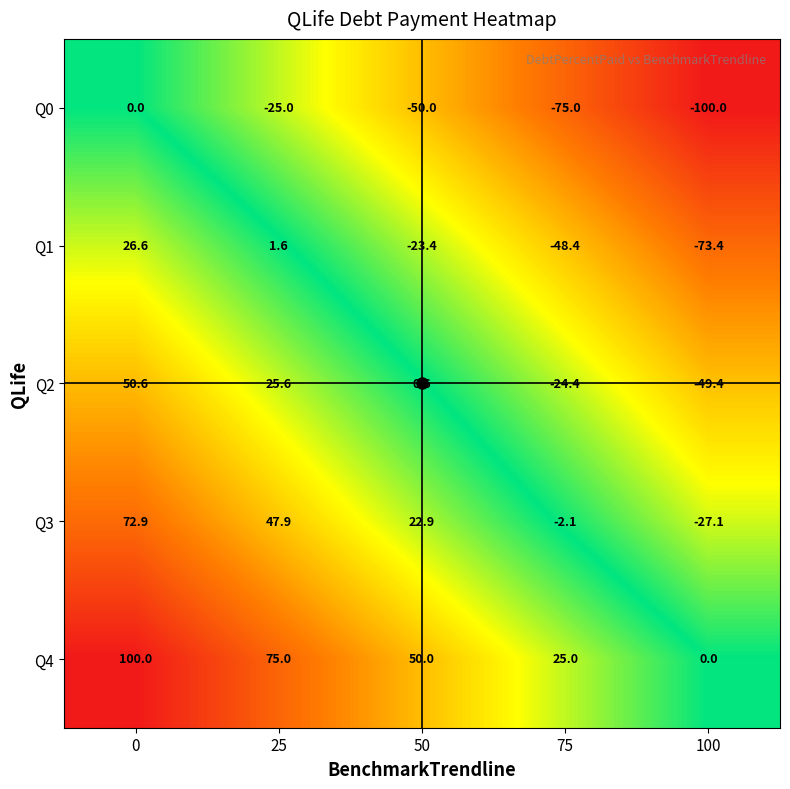

What value does the Q3 series have at 50?

22.9